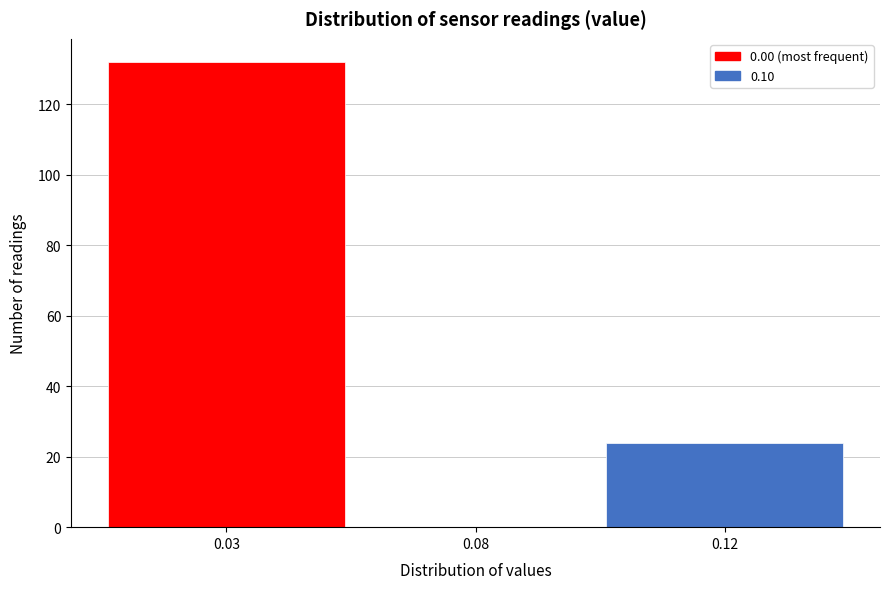

Reading left to right, list all the values displayed in this chart.

0.03=132	0.08=0	0.12=24